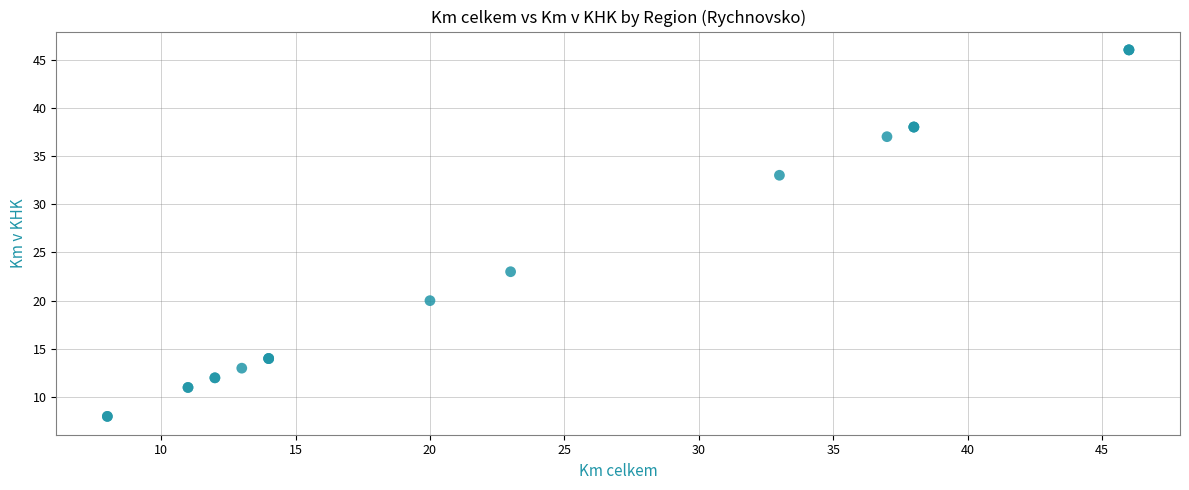

What Y value in the scatter plot is closest to 27?

23